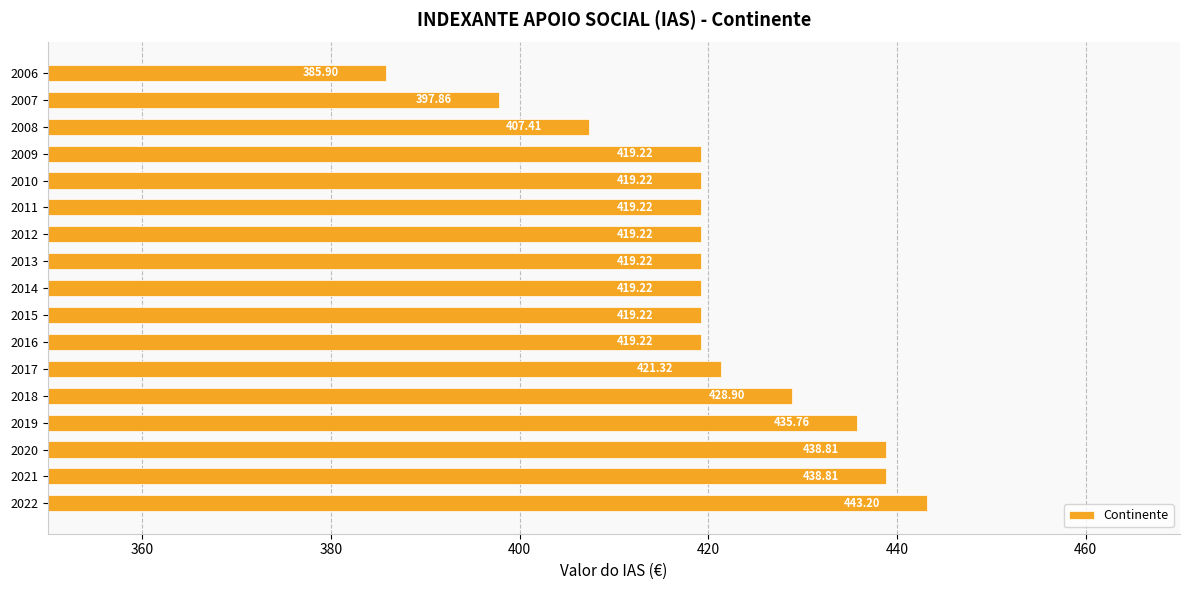

Does the chart contain any negative values?

No